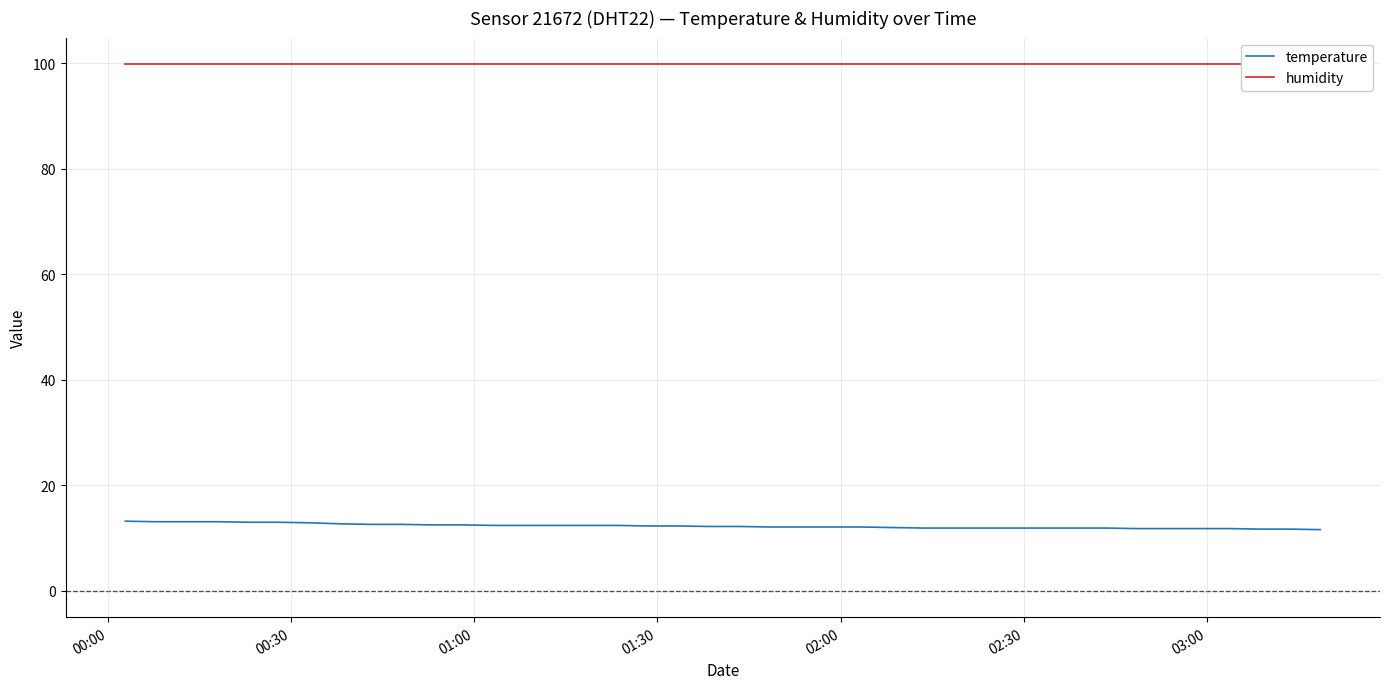

What is the lowest value of the temperature series?

11.6